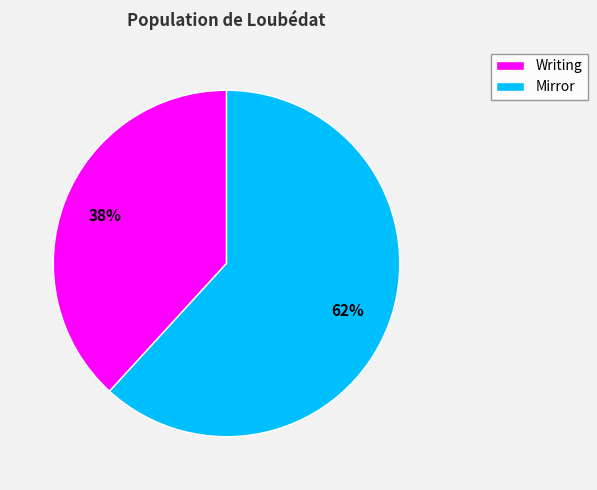

Is the sum of Mirror and Writing greater than half?

Yes